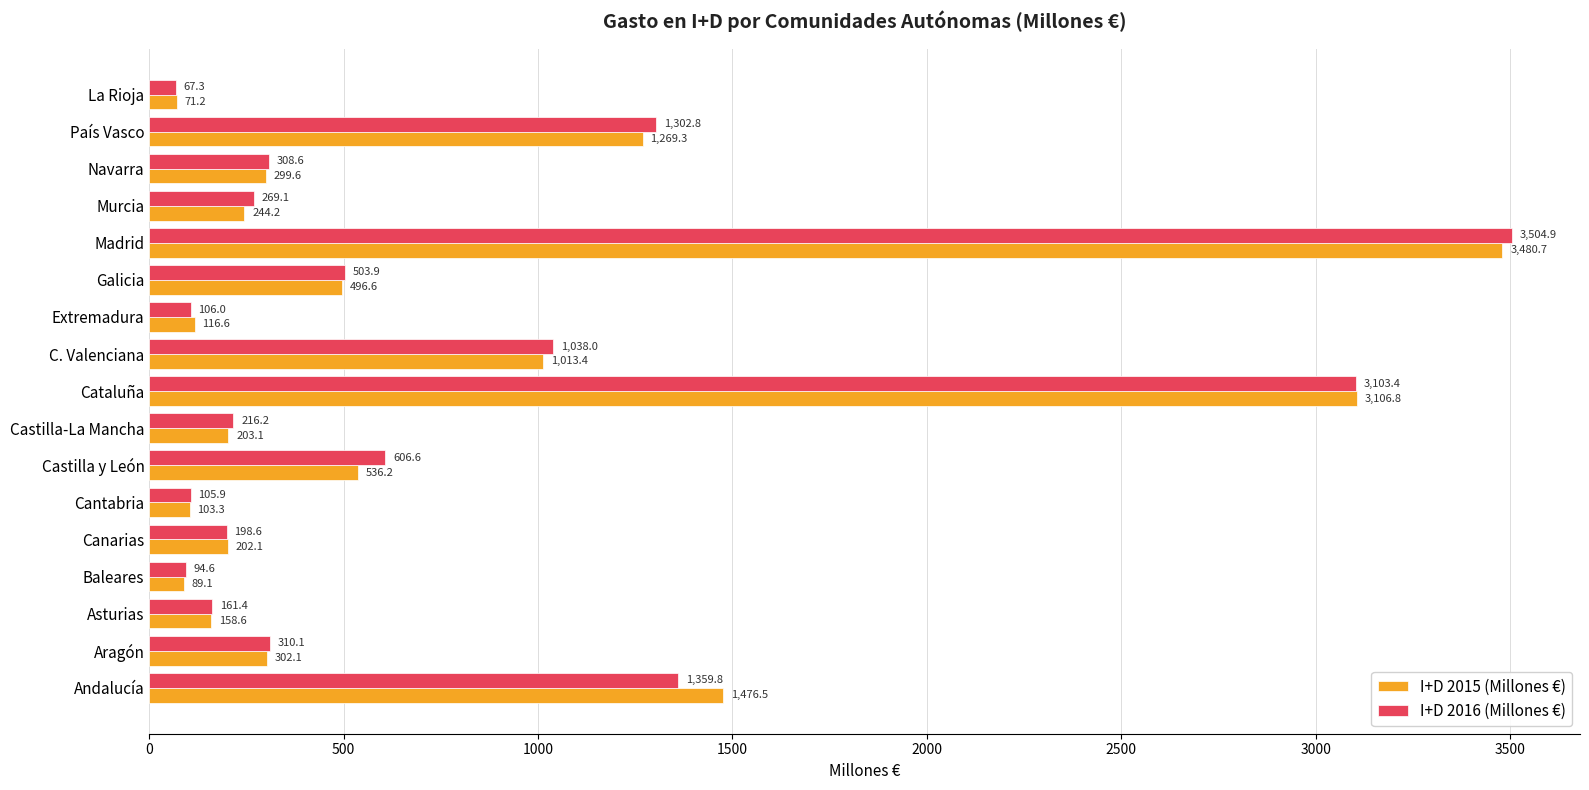

At which category does the chart reach its peak across all series?

Madrid